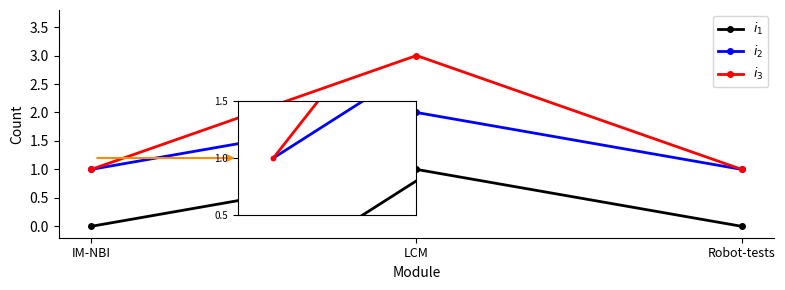

What is the approximate value of $i_3$ at Robot-tests?

1